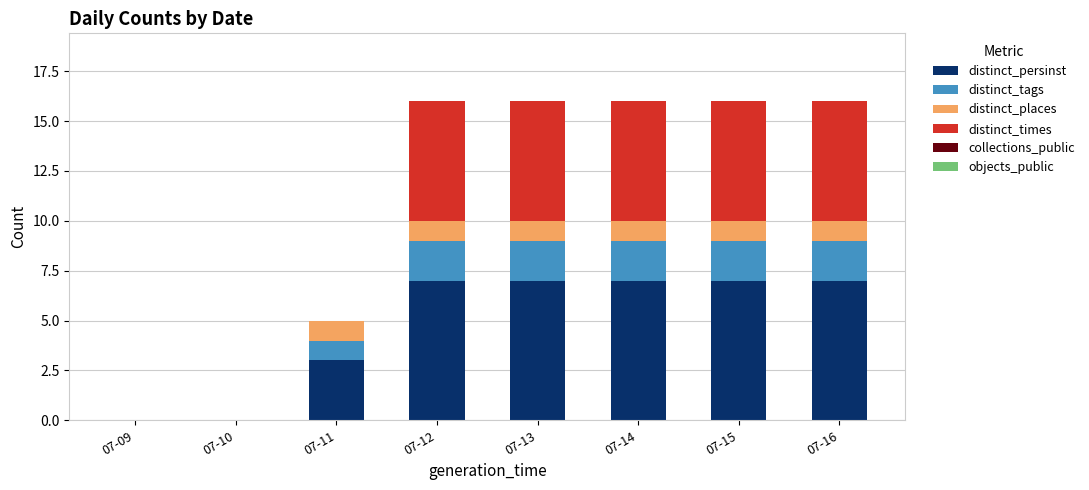

What is the sum of all distinct_persinst values?

38